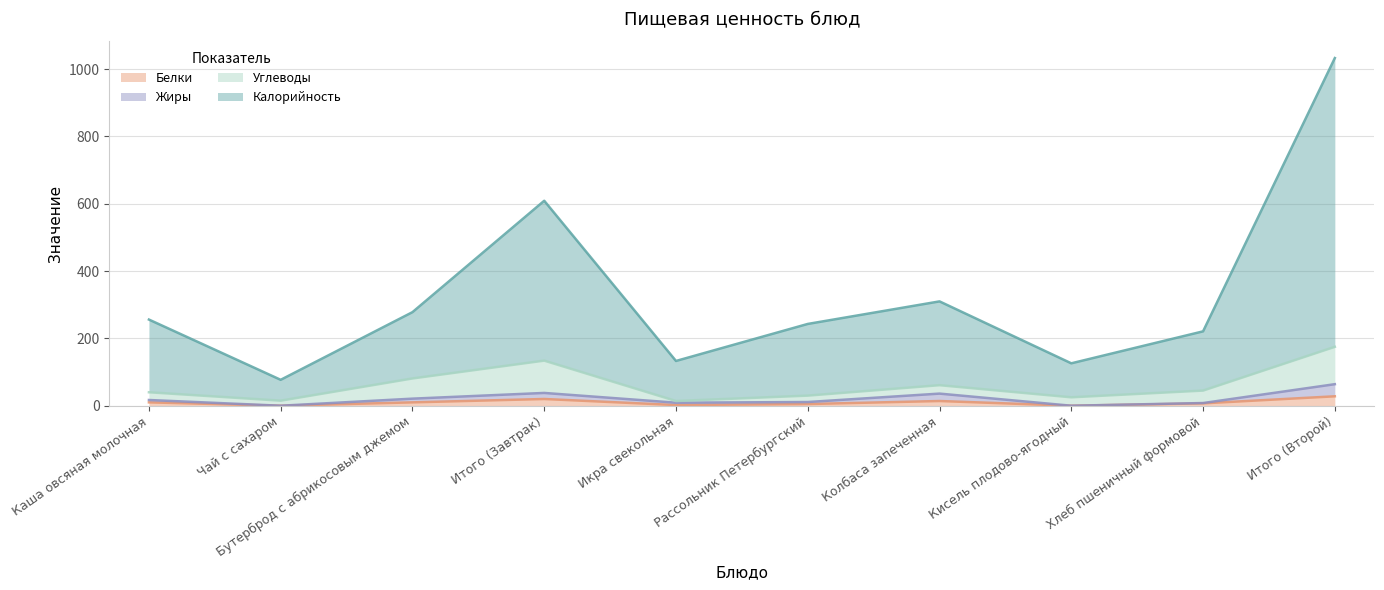

What is the maximum value for Жиры?

64